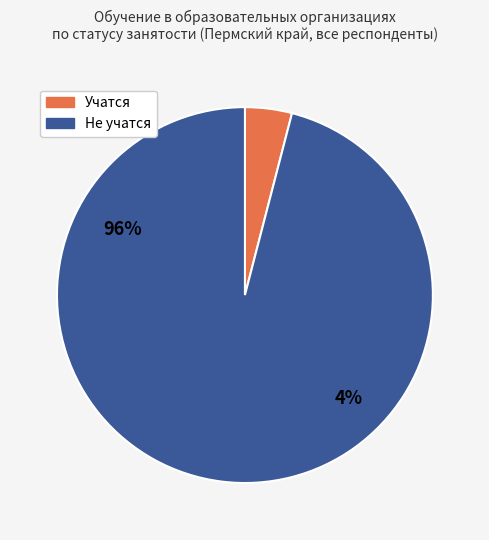

What is the total percentage of учатся в образовательной организации and не учатся ни в какой образовательной организации?

100.0%